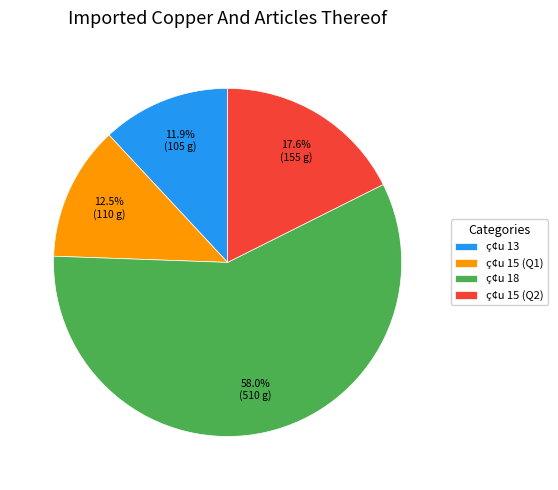

Is there a majority slice in this chart?

Yes